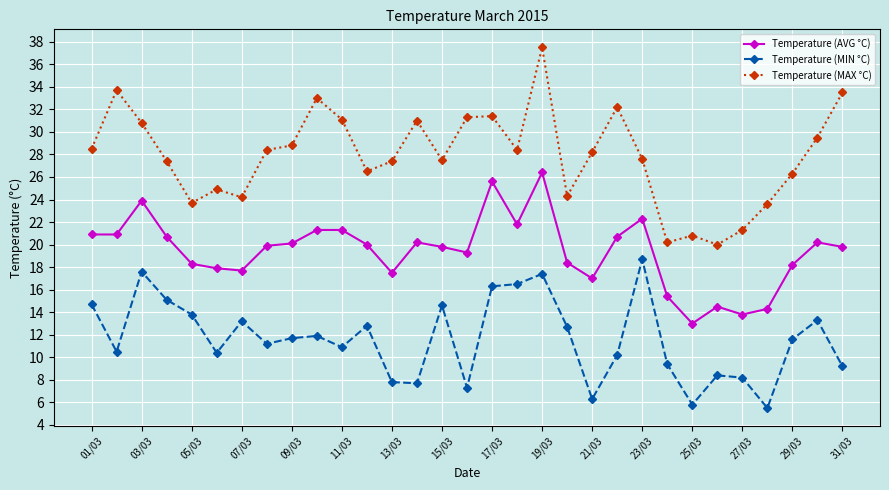

Which series has the widest spread of values?

Temperature (MAX °C)